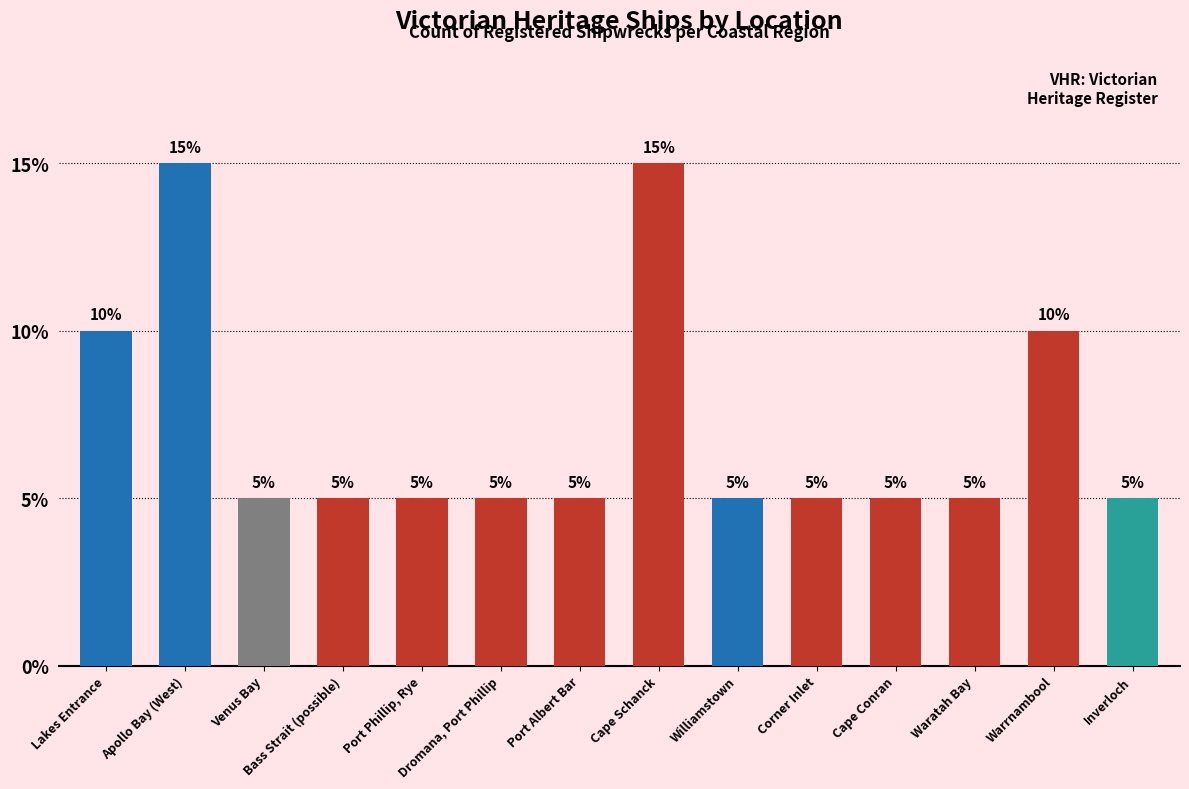

Are the bars horizontal?

No